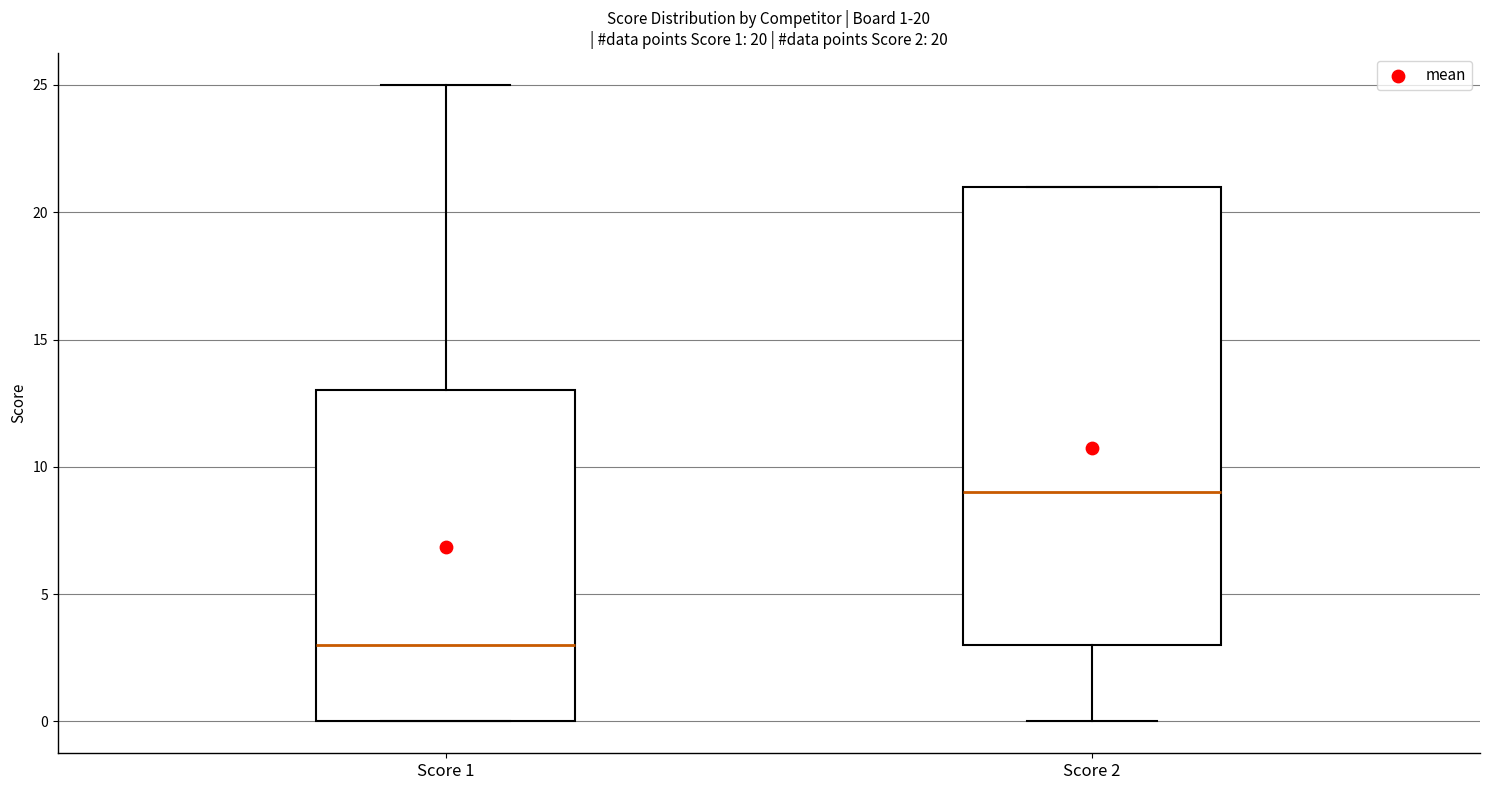

Which box has the highest median line?

Score 2